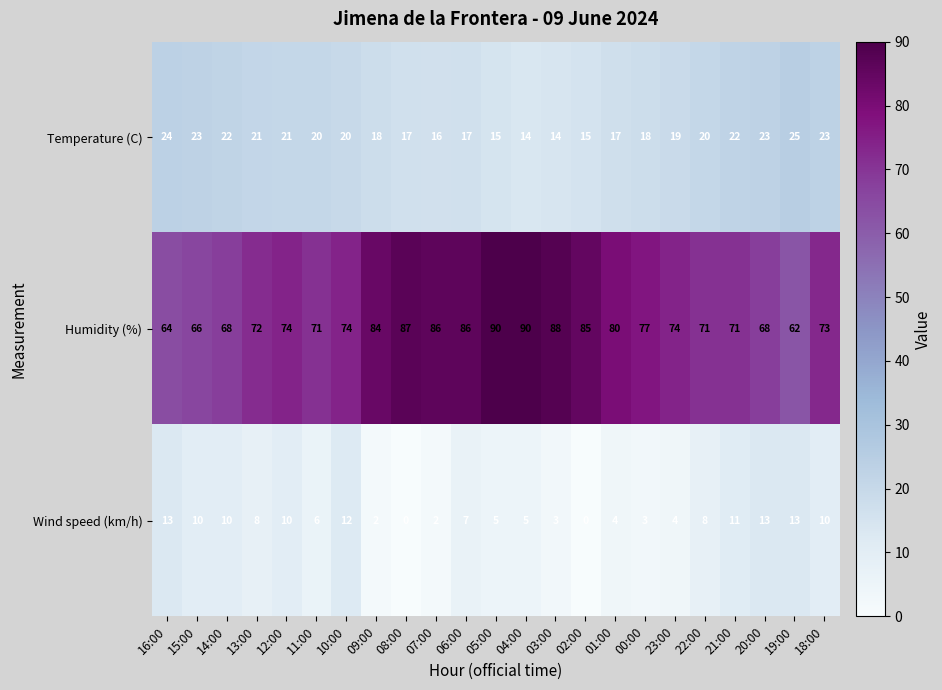

How many values in the Wind speed (km/h) series are below 7?

11